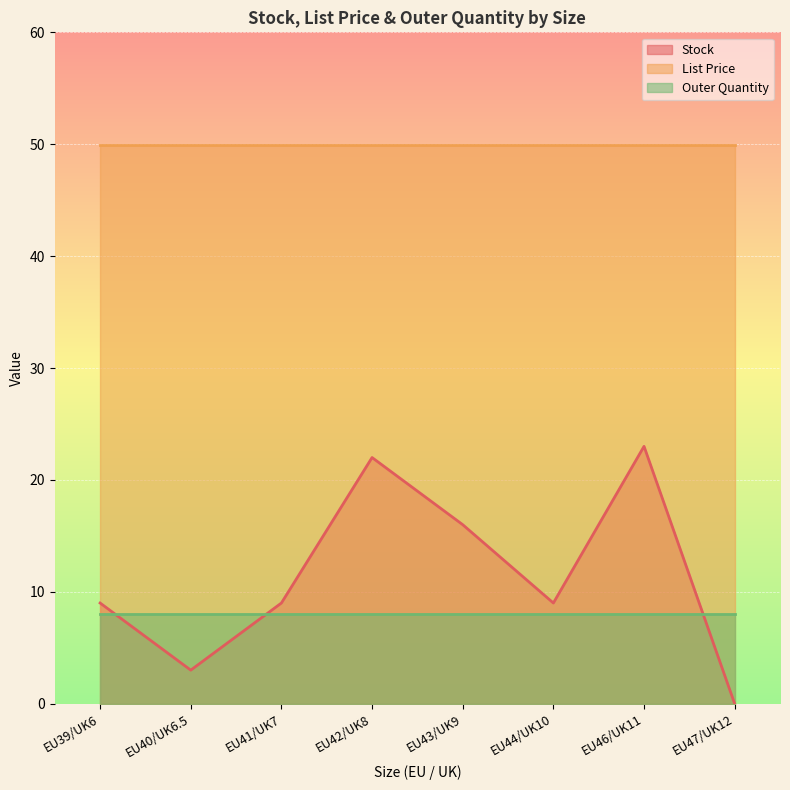

Where is the first local minimum for Stock?

EU40/UK6.5